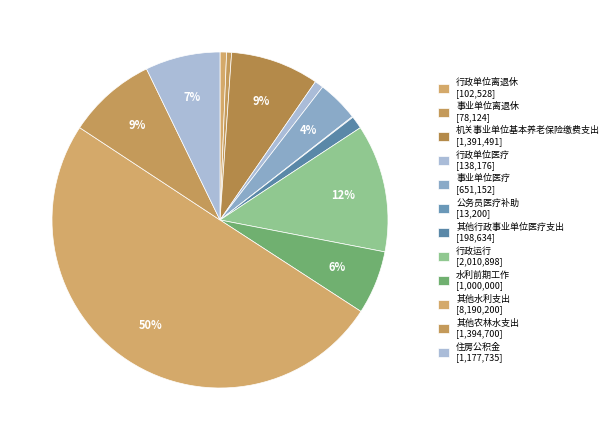

To the nearest percent, what percentage of the pie is 机关事业单位基本养老保险缴费支出?

9%